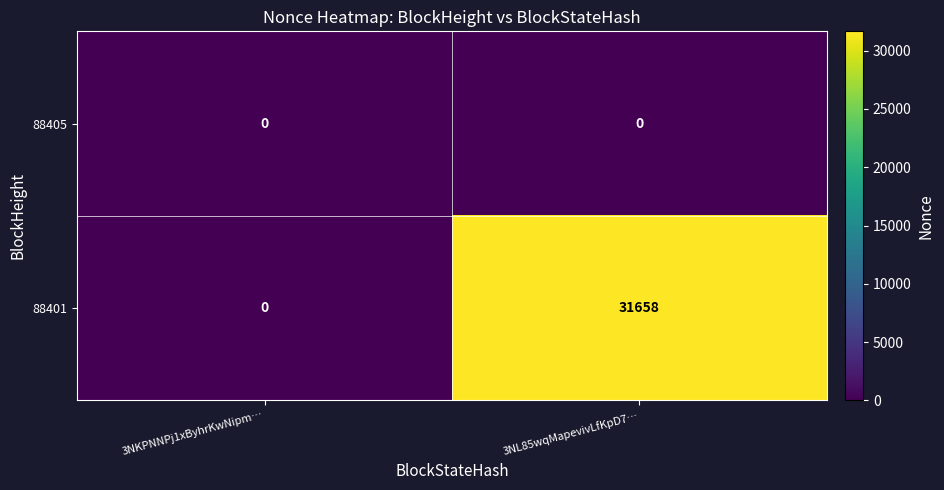

How many categories are shown in the chart?

2